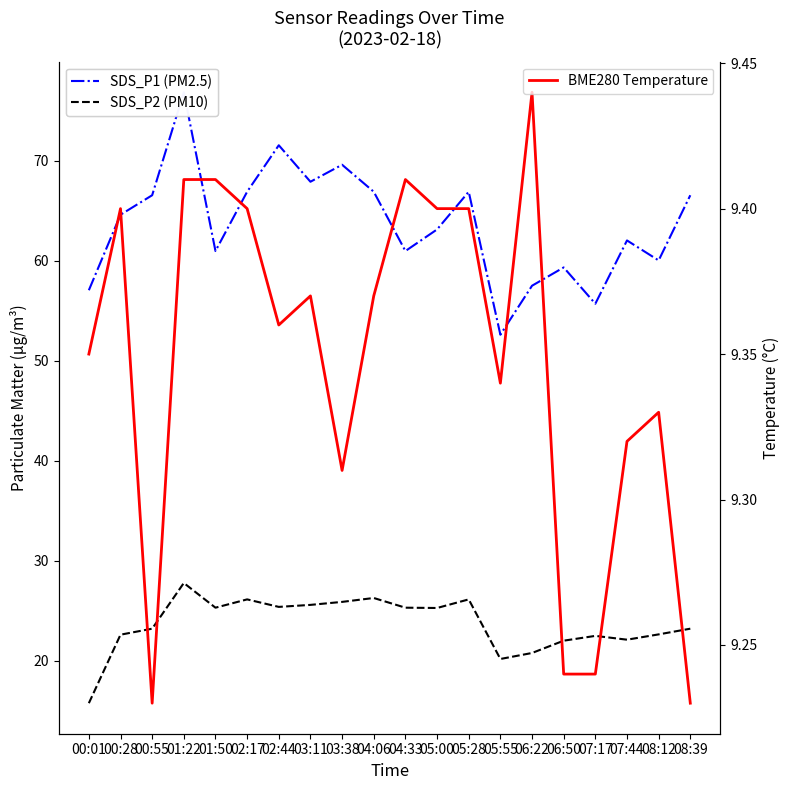

List the series in order of their overall mean, highest first.

SDS_P1 (PM2.5), SDS_P2 (PM10), BME280 Temperature